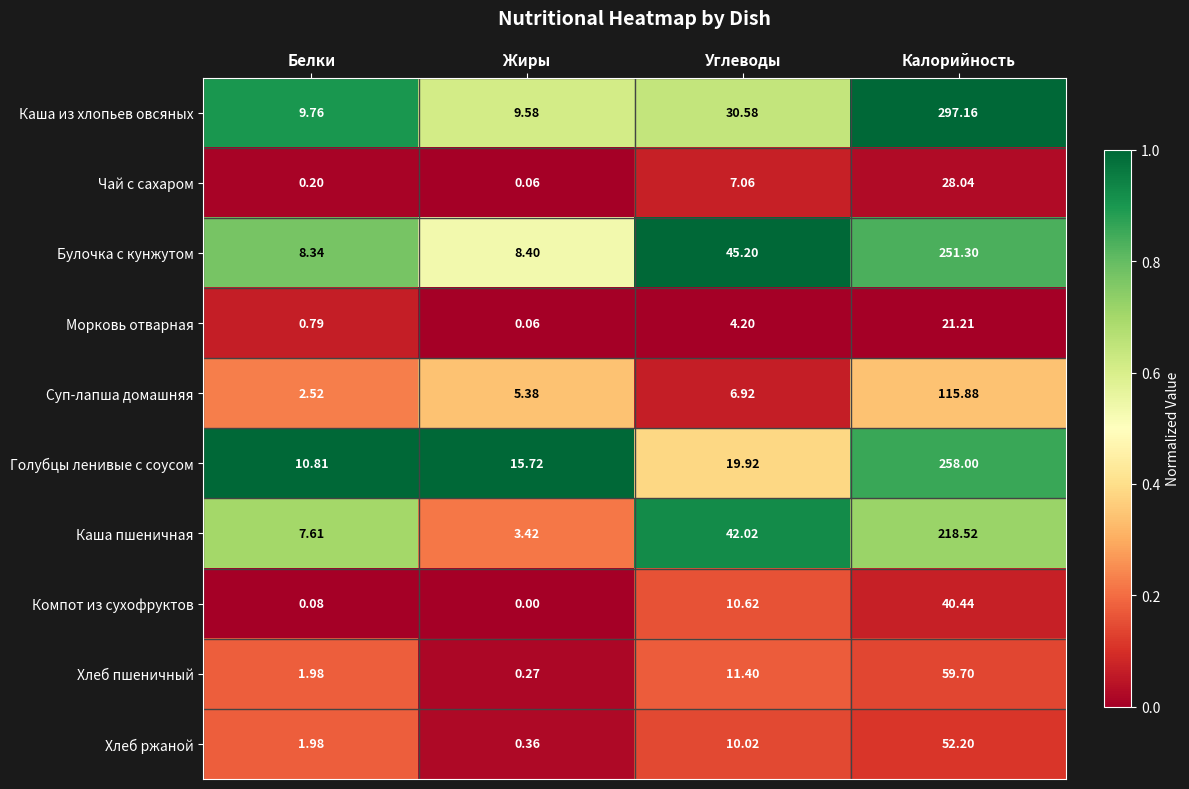

Where does the Компот из сухофруктов series first go above 10?

Углеводы